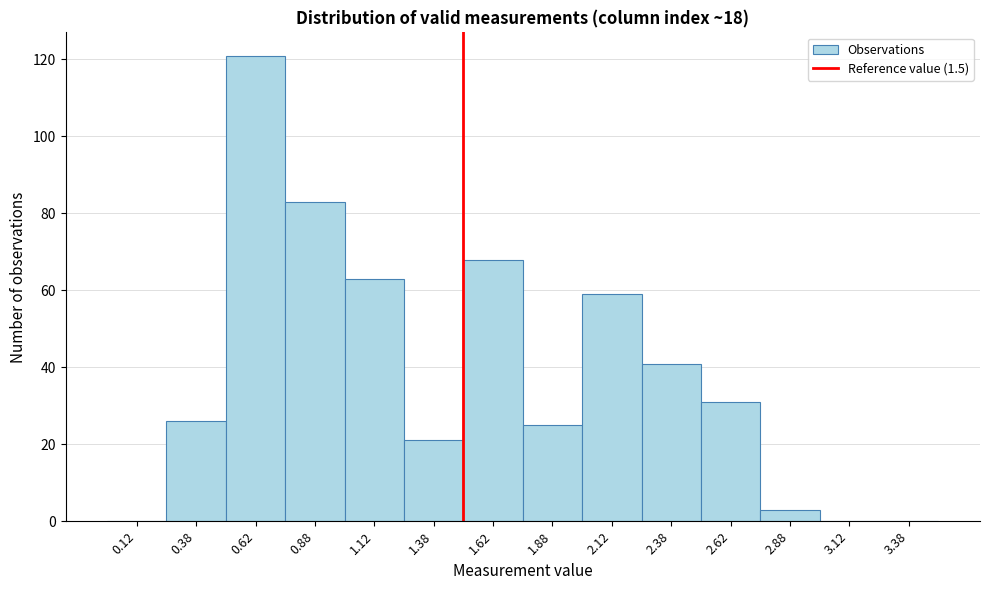

Which range on the x-axis has the tallest bar?

0.50 to 0.75